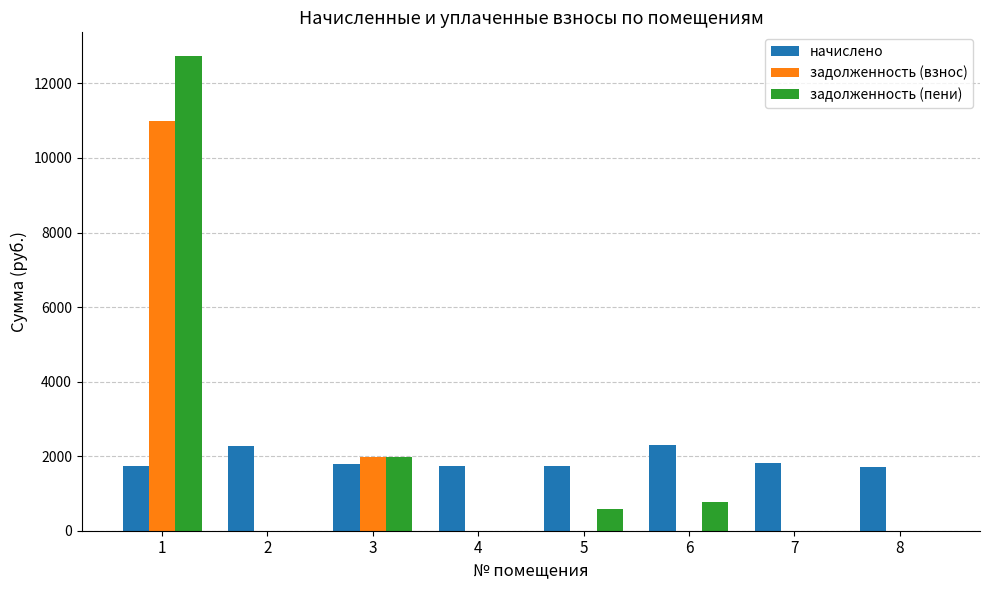

Which series changed the most between 3 and 6?

задолженность (взнос)